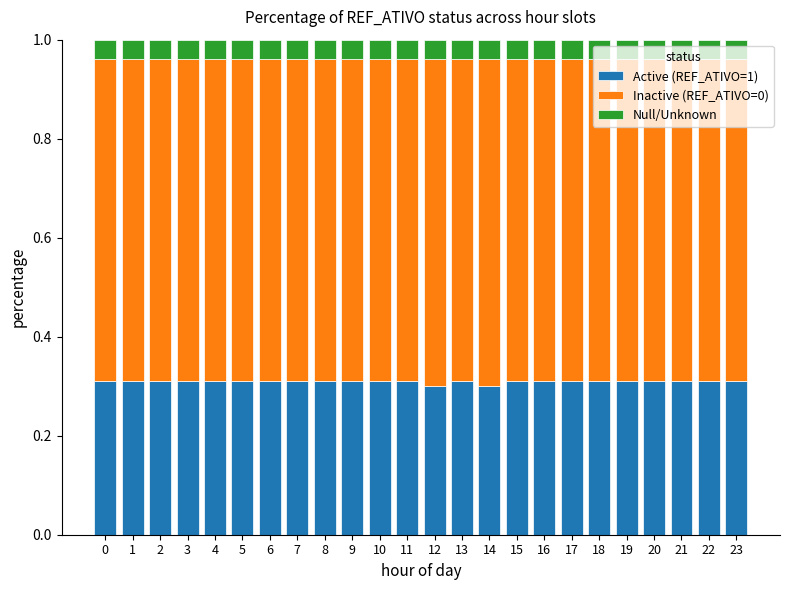

Is it true that Active (REF_ATIVO=1) equals 0.4 at 13?

False